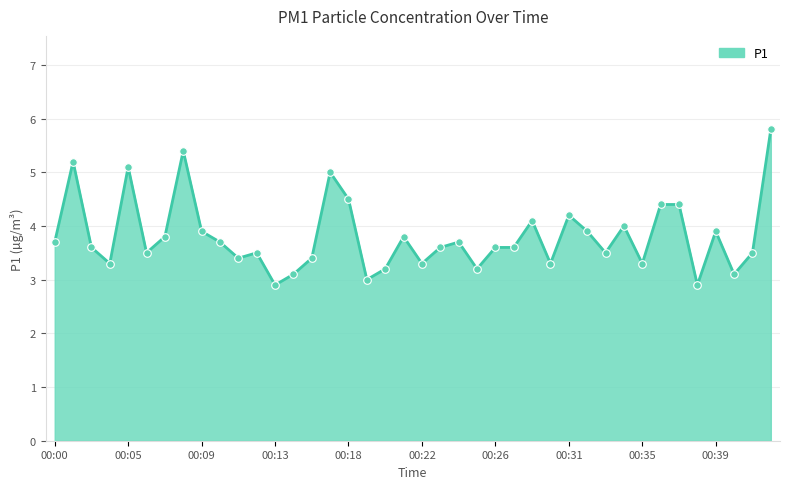

What is the difference between the maximum and minimum values?

2.9